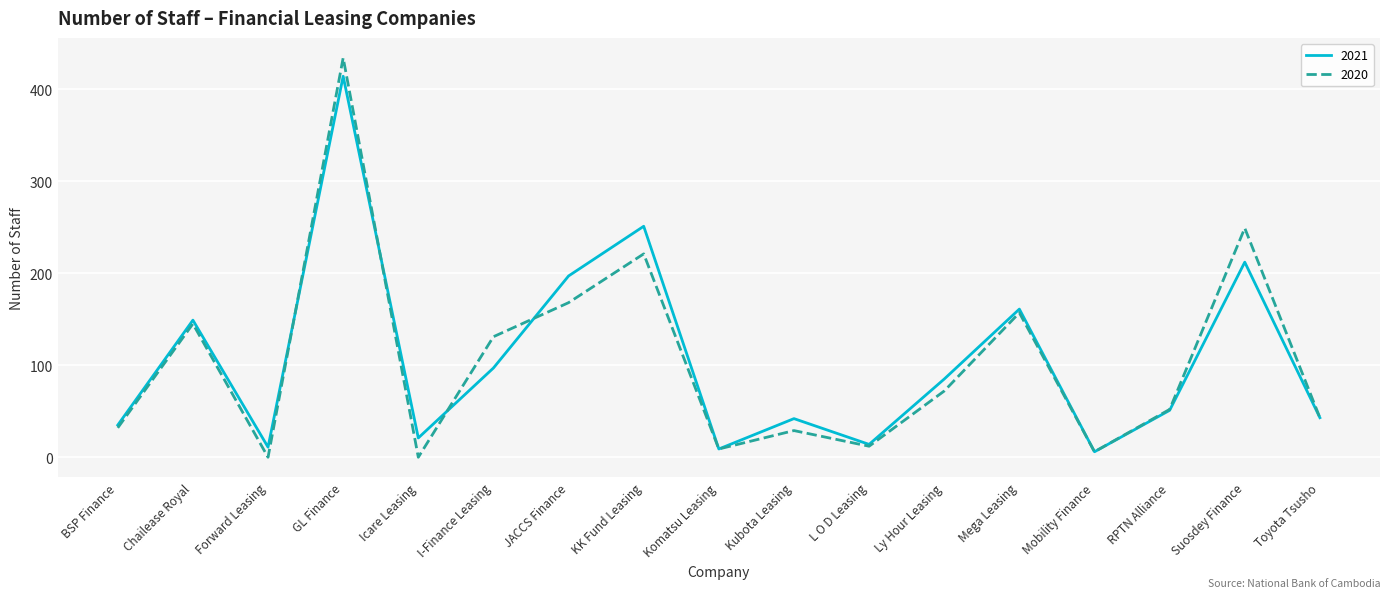

List the series in order of their peak value, lowest first.

2021, 2020